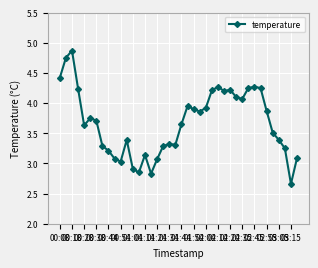

True or false: the data has more than 1 interior local peaks.

True